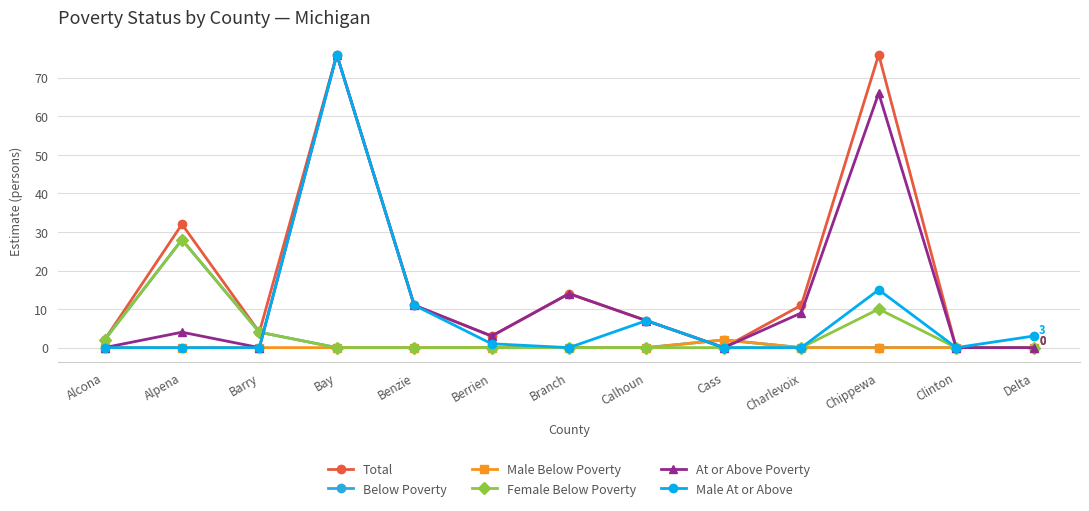

What position from the right is Alpena?

12